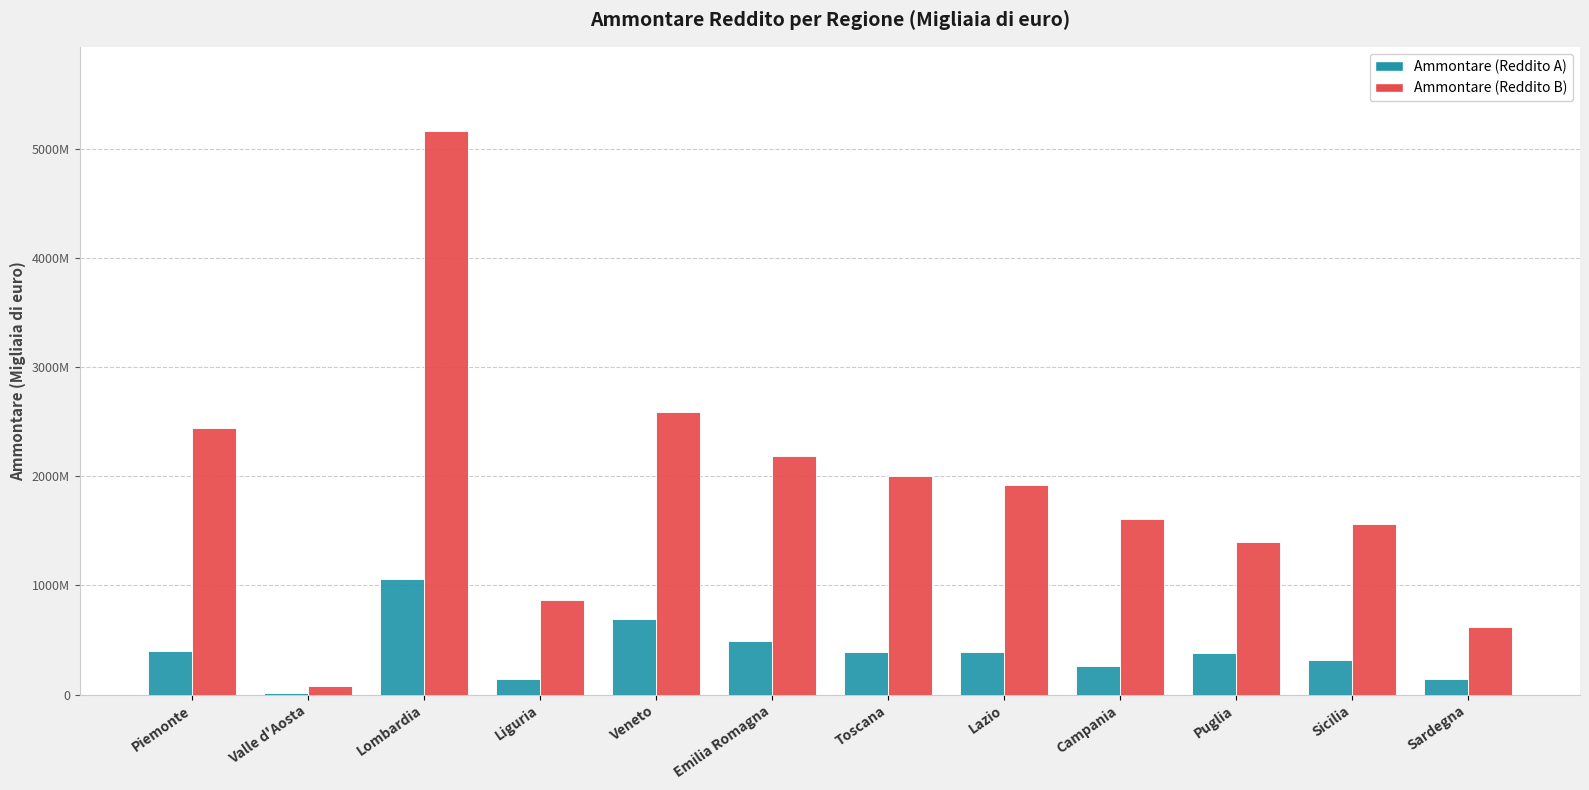

Reading right to left, list all the values displayed in this chart.

Ammontare (Reddito A): Sardegna=140576	Sicilia=316430	Puglia=379446	Campania=260085	Lazio=391909	Toscana=386968	Emilia Romagna=493335	Veneto=688132	Liguria=141585	Lombardia=1063502	Valle d'Aosta=17635	Piemonte=400752
Ammontare (Reddito B): Sardegna=621136	Sicilia=1559410	Puglia=1399036	Campania=1611122	Lazio=1921892	Toscana=2000319	Emilia Romagna=2188802	Veneto=2588124	Liguria=866620	Lombardia=5161773	Valle d'Aosta=76938	Piemonte=2438217